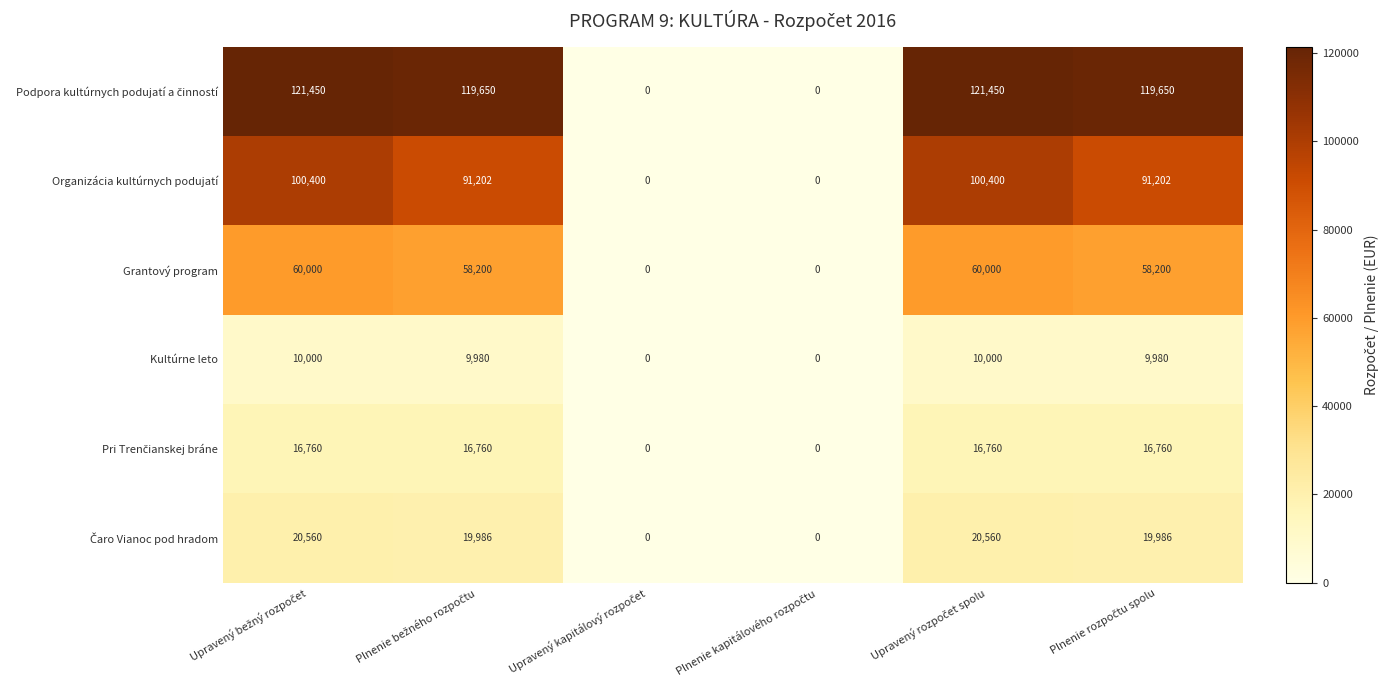

What is the sum of all Kultúrne leto values?

39960